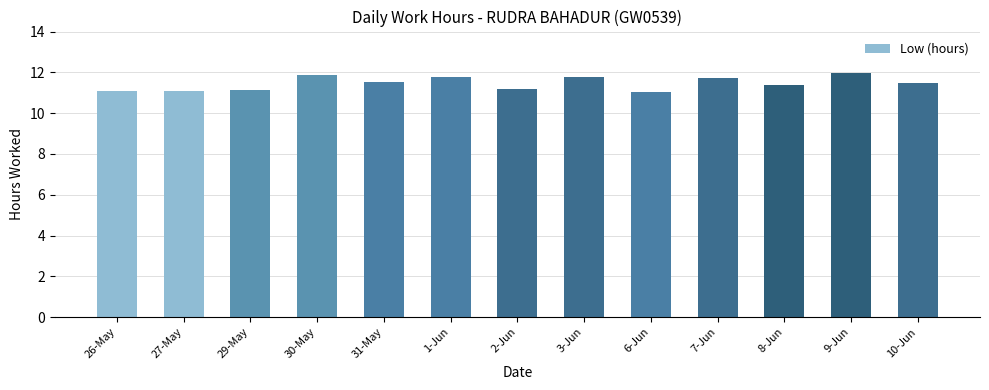

True or false: the data shows 11.5 at 31-May.

True